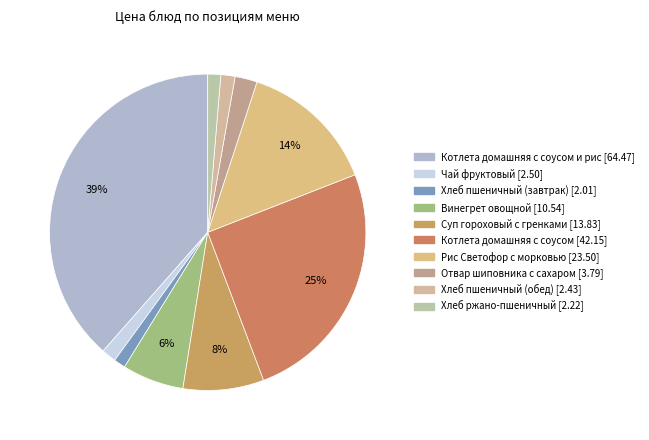

Is there a majority slice in this chart?

No